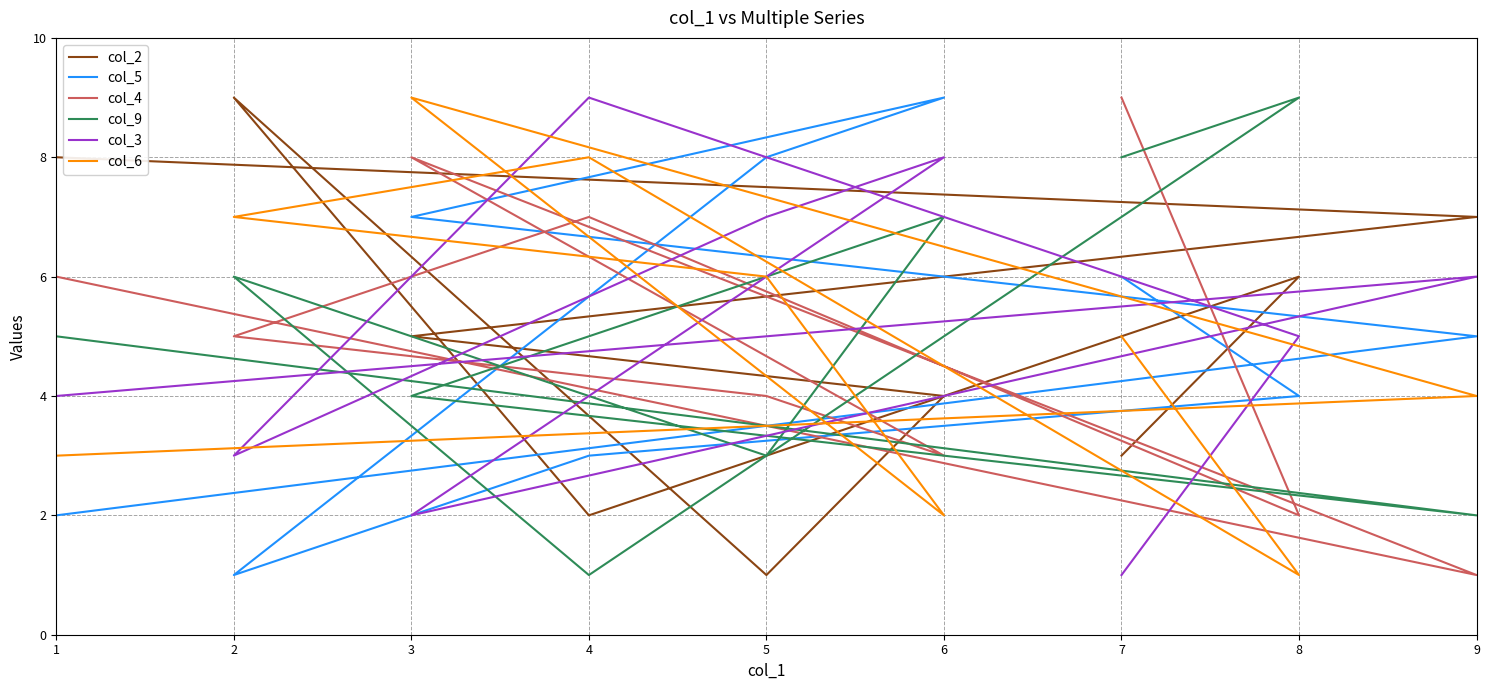

Does the chart have visible grid lines?

Yes